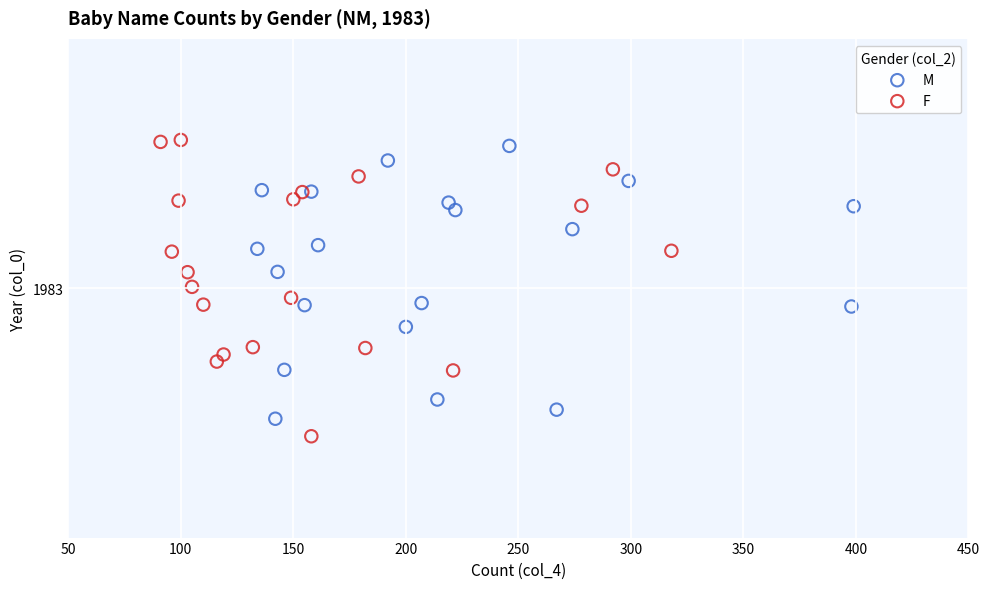

What are all the series names shown in the legend?

M, F